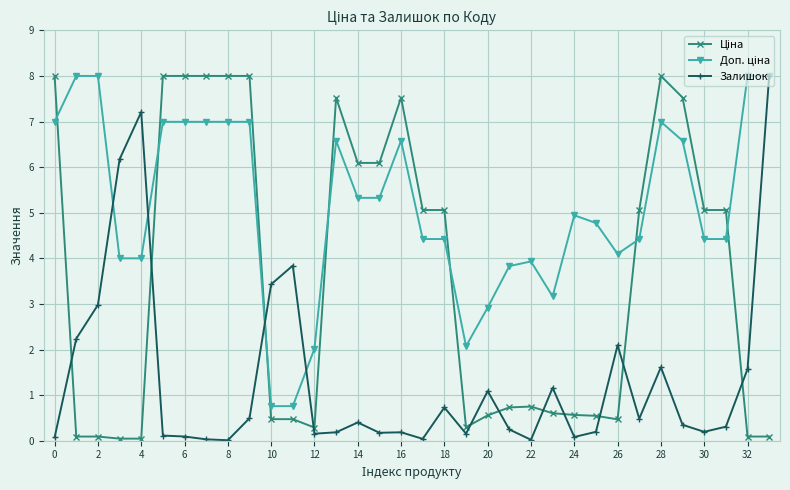

At how many categories does at least one series exceed 6?

18